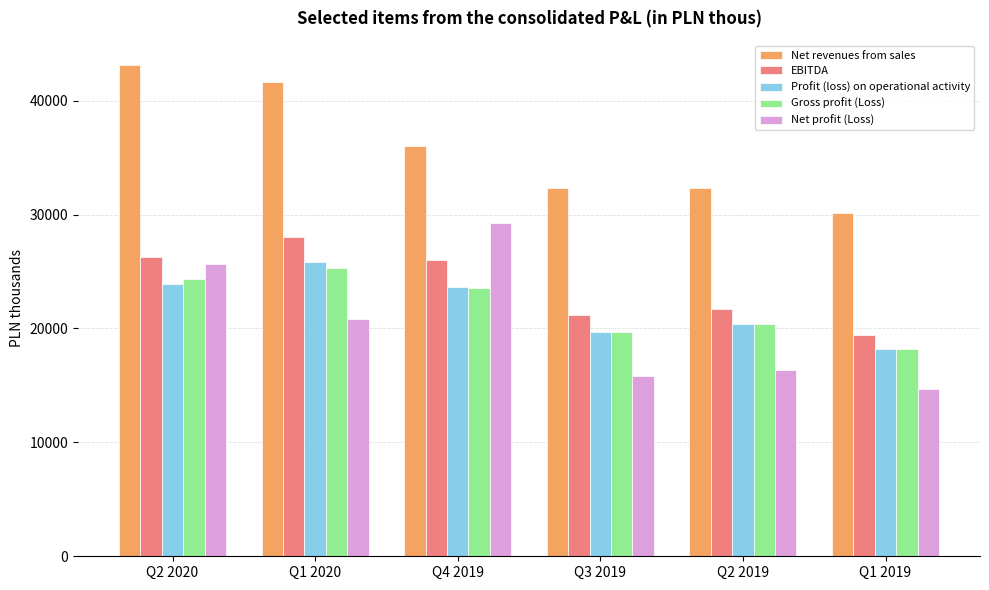

Which series has the largest total across all categories?

Net revenues from sales